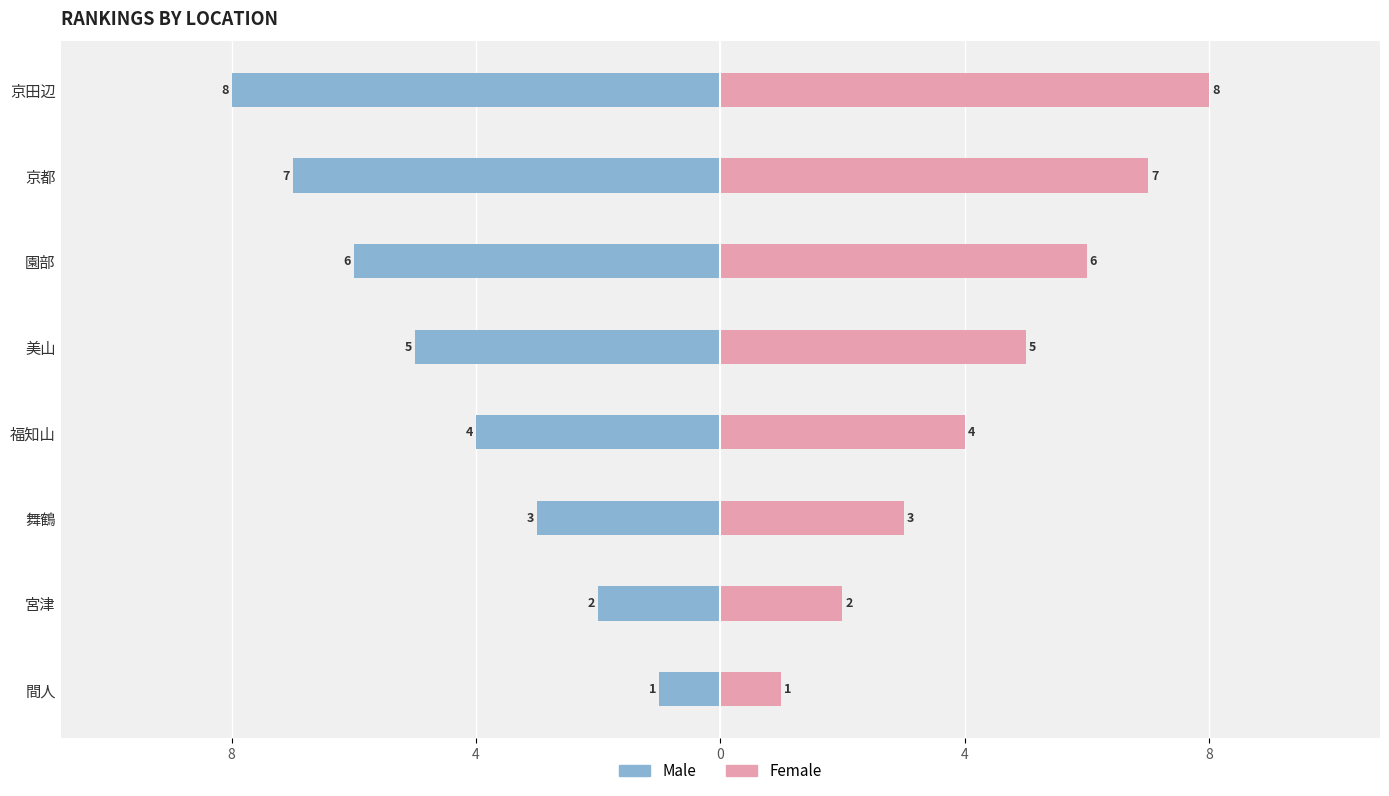

What is the greatest value displayed?

8